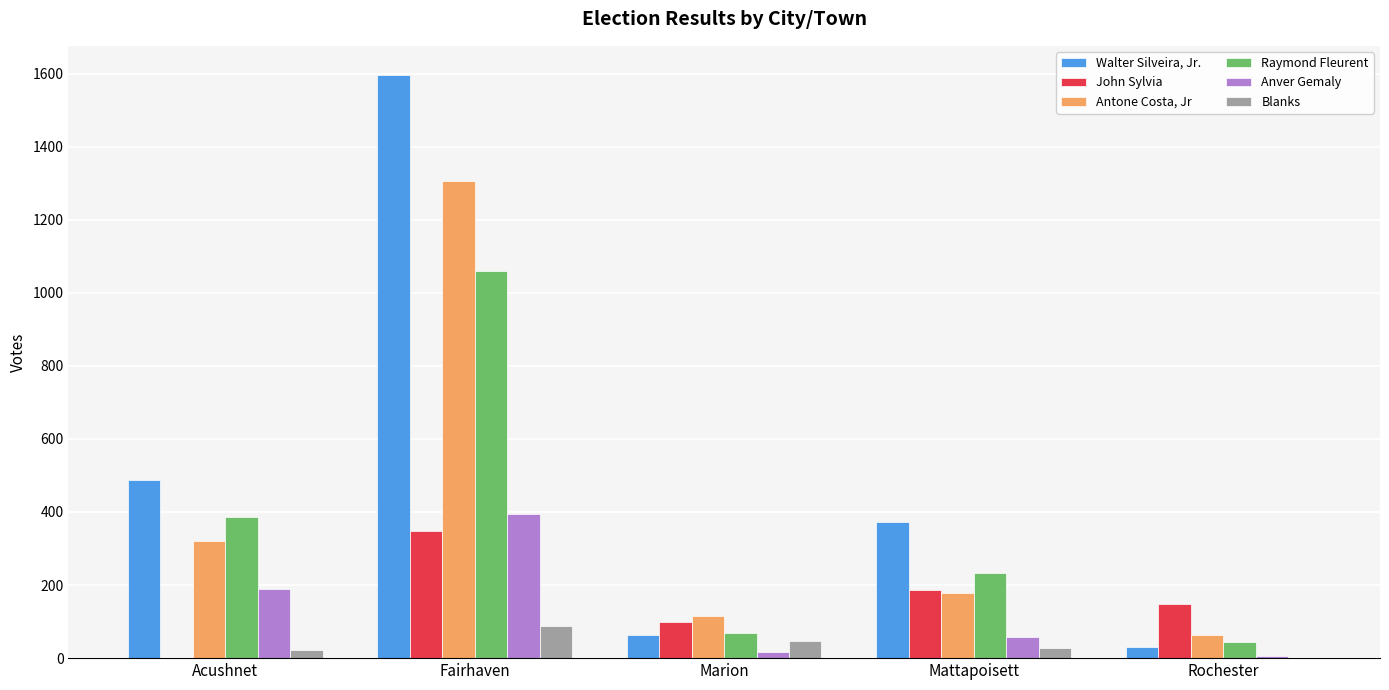

Reading right to left, transcribe all the data shown in this chart.

Walter Silveira, Jr.: 30	372	63	1596	488
John Sylvia: 149	186	99	347	1
Antone Costa, Jr: 64	177	116	1305	320
Raymond Fleurent: 43	234	70	1059	387
Anver Gemaly: 7	57	16	394	190
Blanks: 1	29	48	87	21